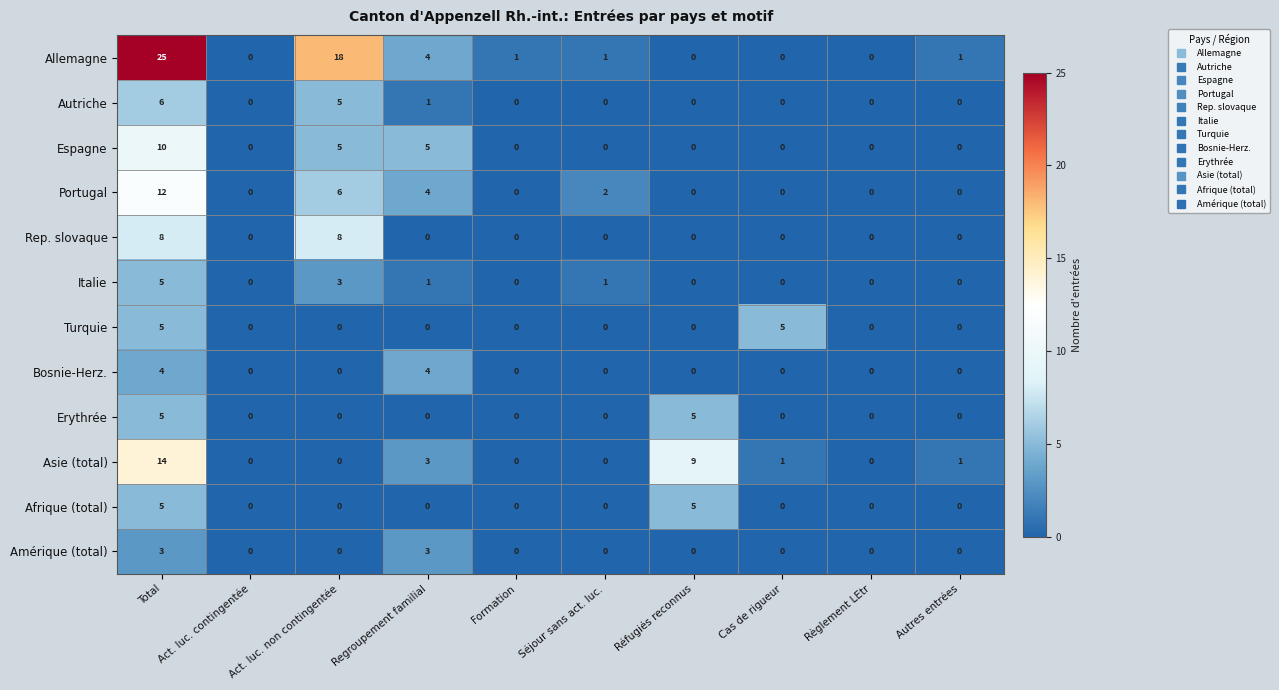

Which label corresponds to the largest value in the chart?

Total